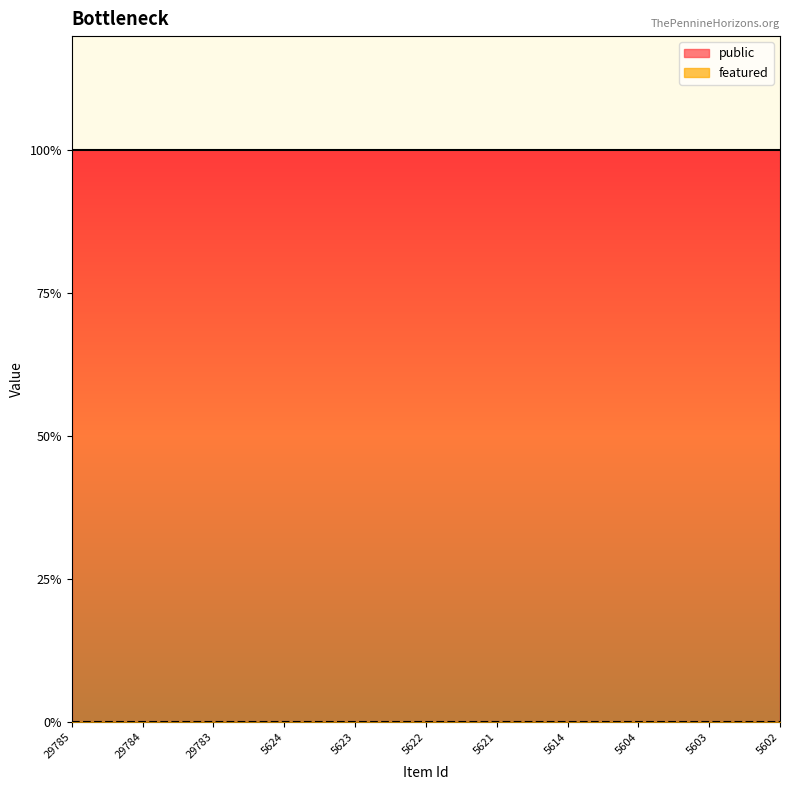

Which has a higher value, 5623 or 5603?

5623